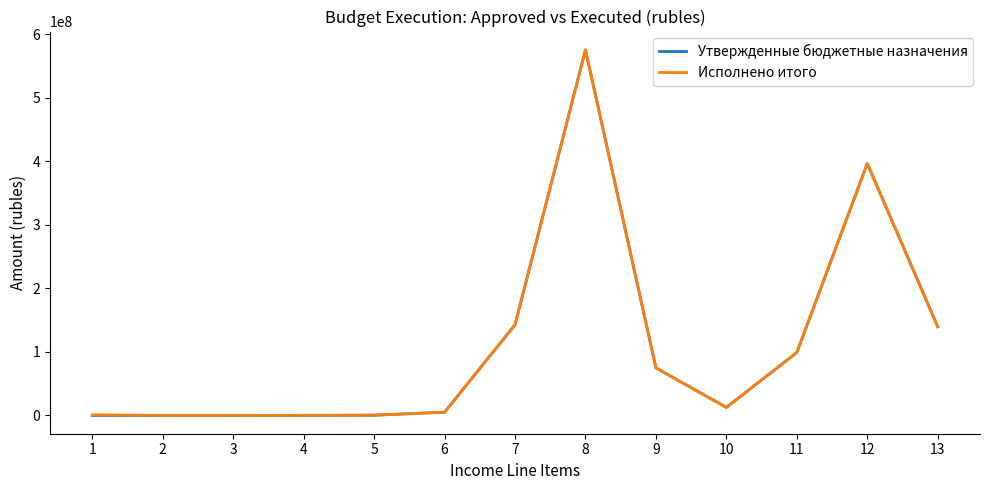

How many lines are shown in the chart?

2